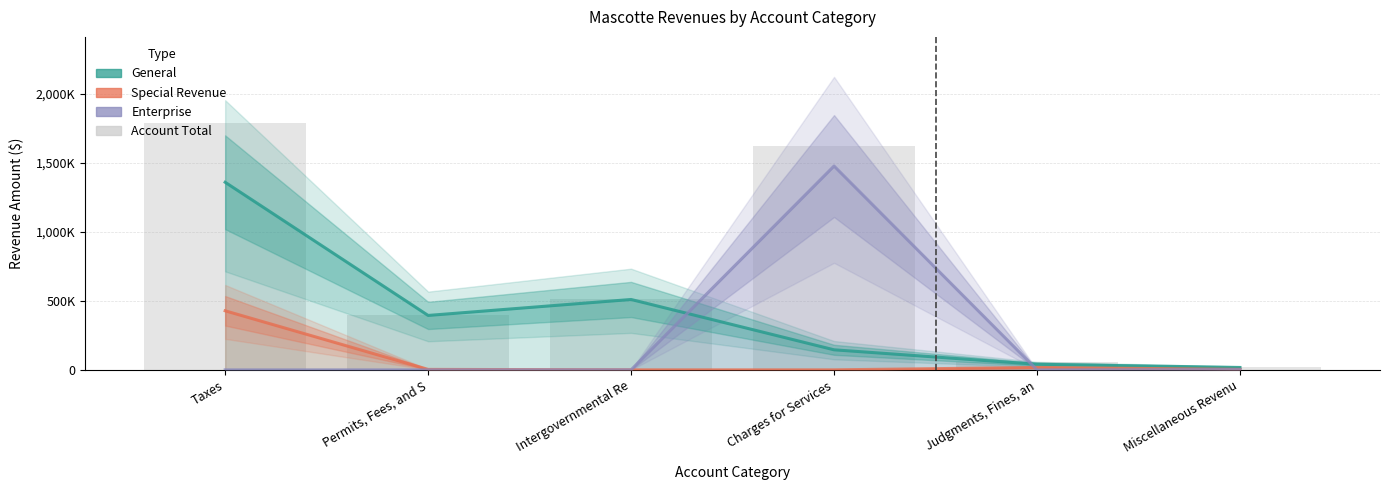

Which series has the largest total across all categories?

Account Total